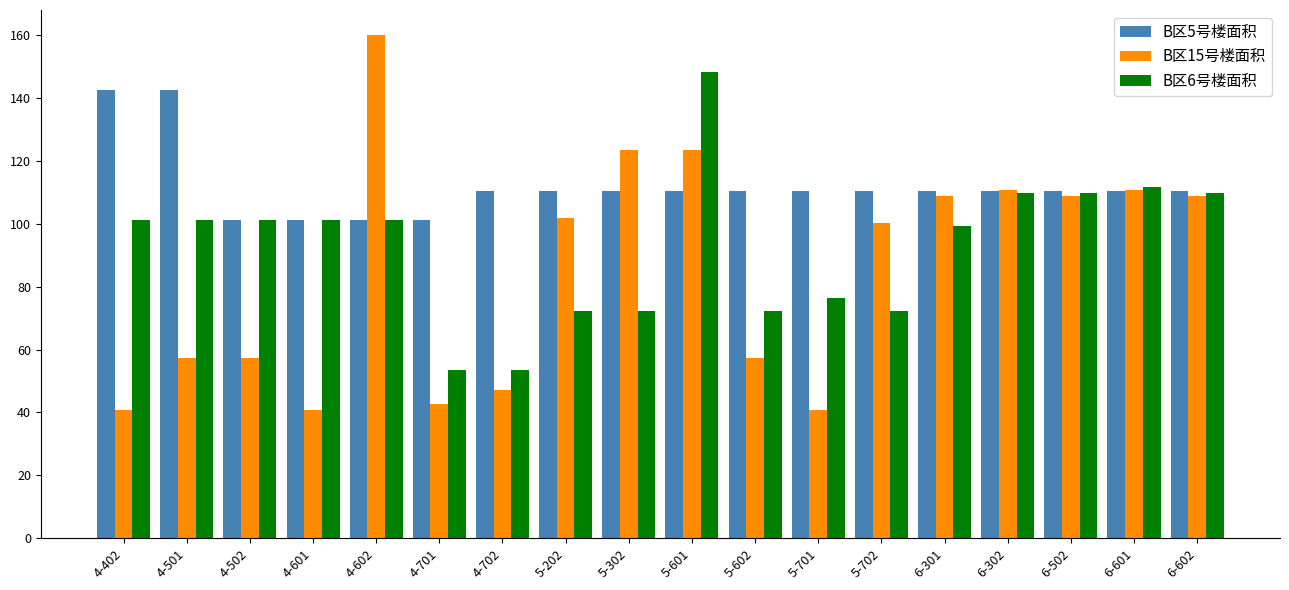

At which label does B区6号楼面积 reach its peak?

5-601